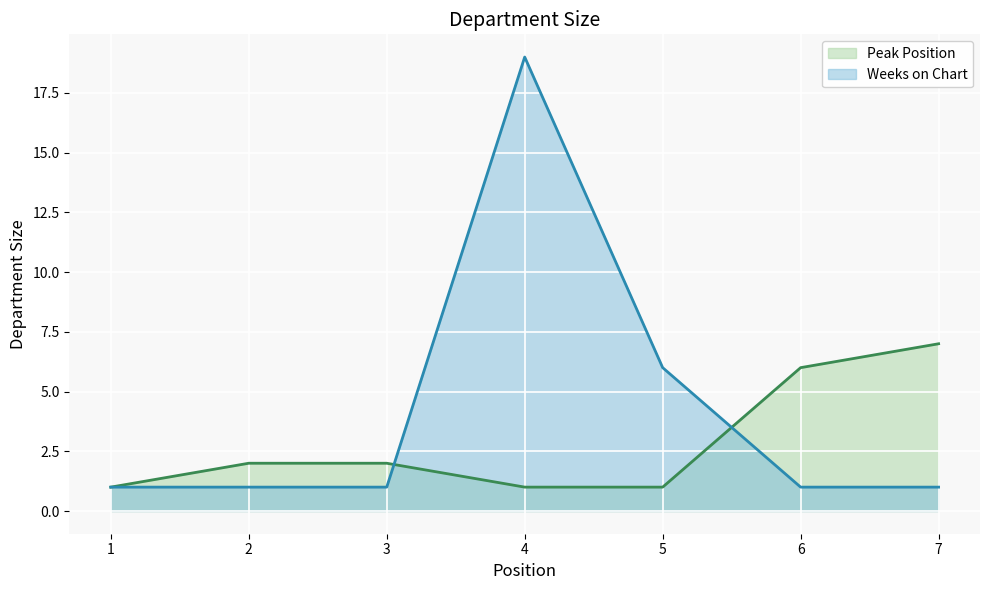

What is the value of the Weeks on Chart point at the 3rd from the left?

1